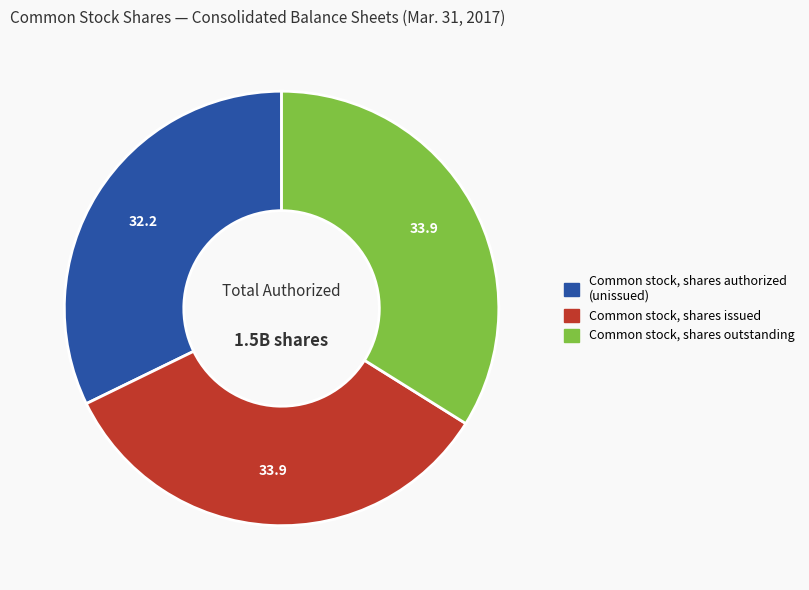

Is there a majority slice in this chart?

No